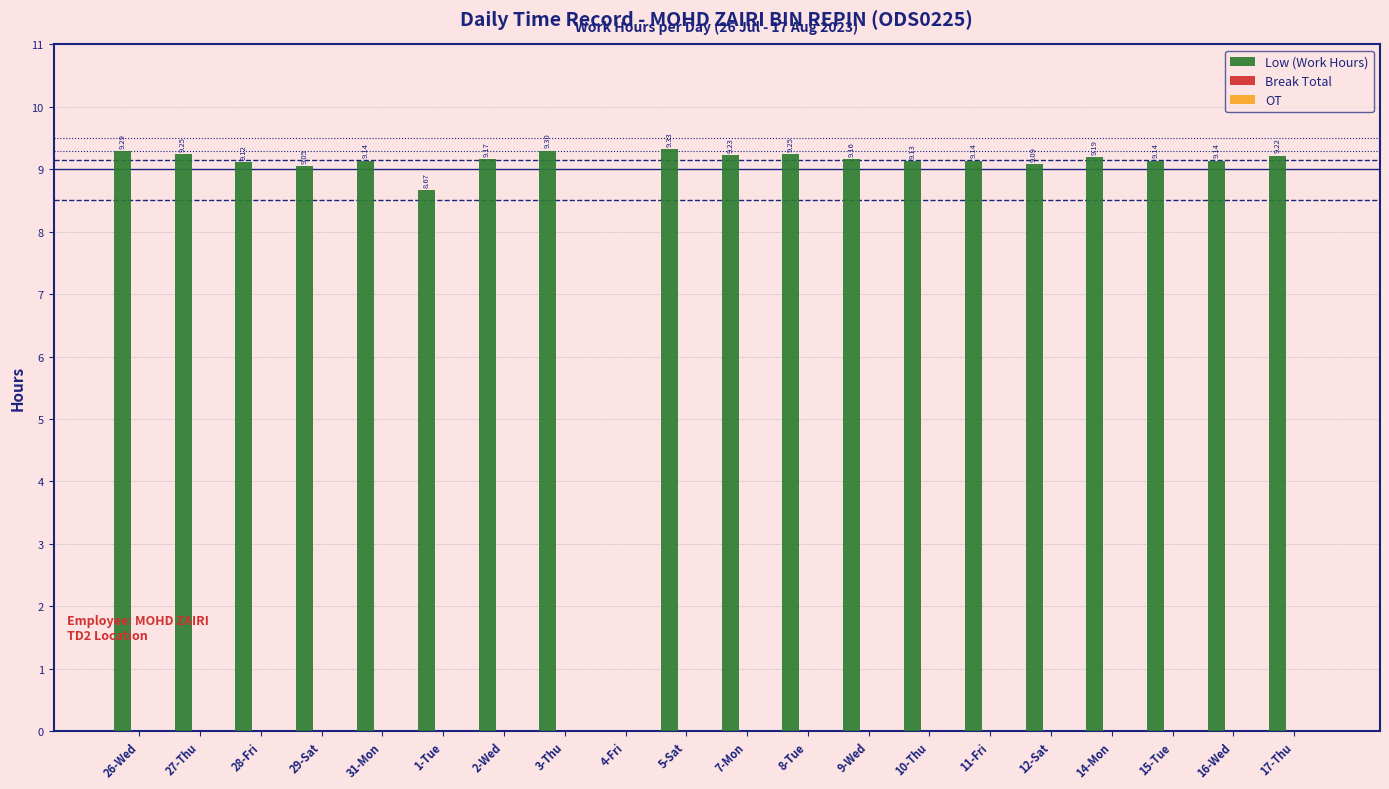

Are the bars horizontal?

No